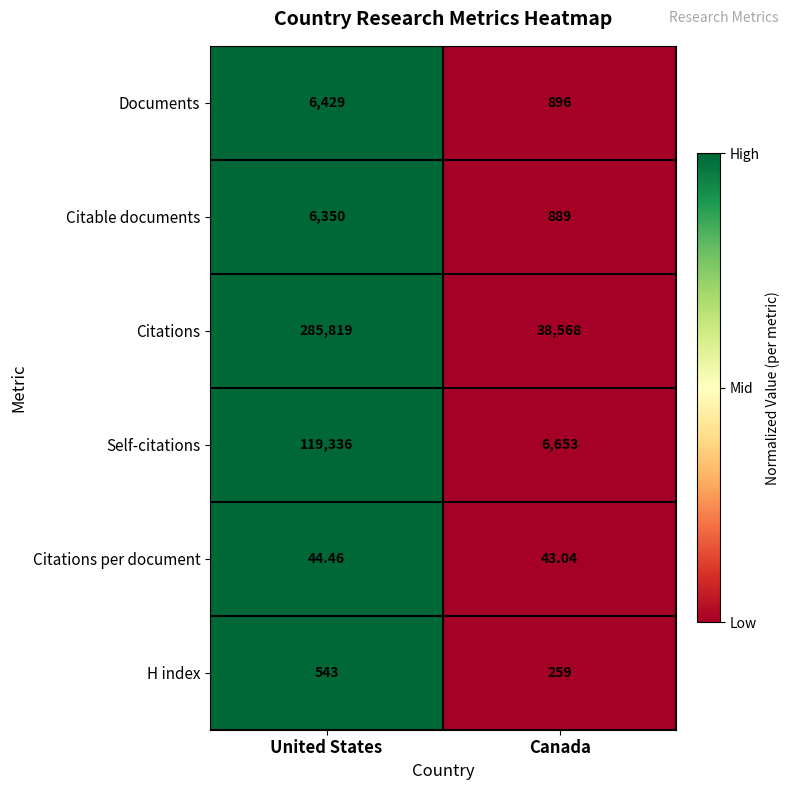

Which category has the highest value across all series?

United States